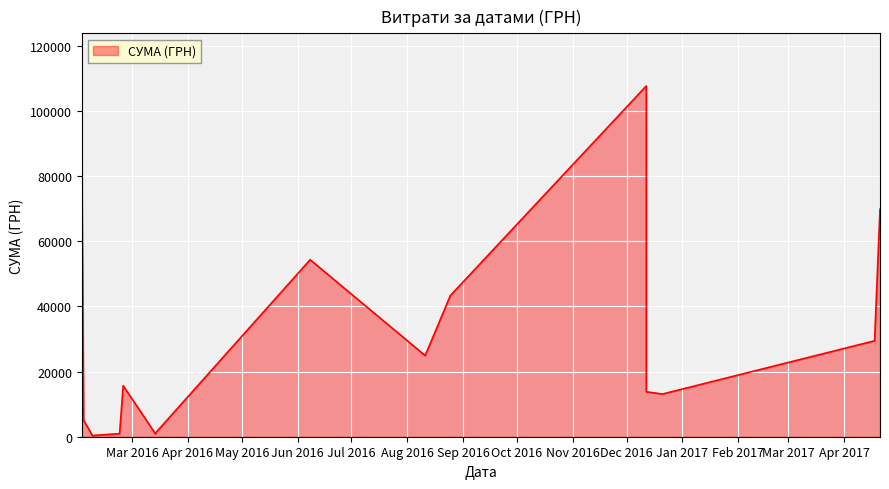

What is the difference between the second highest and minimum values?

84754.6